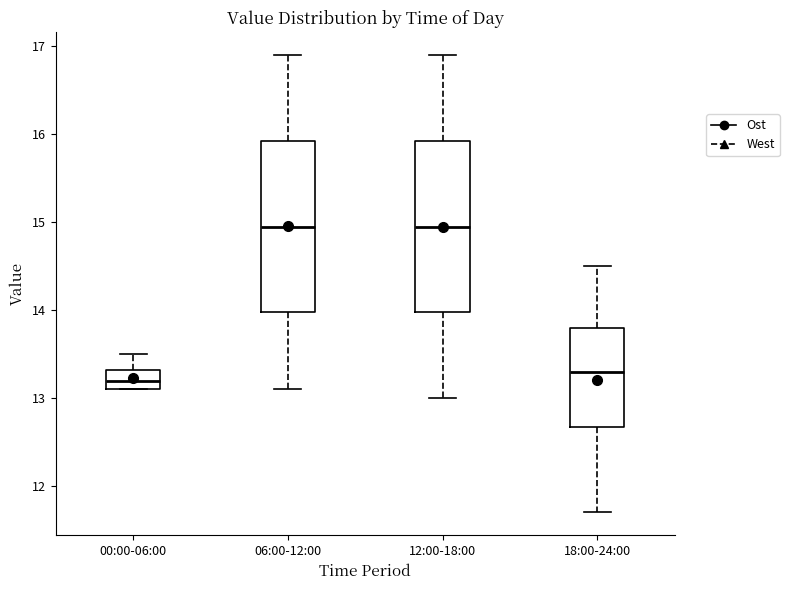

Reading left to right, read every box against the y-axis: the position of its median line, the range the box covers, and the ends of its whiskers. The values are not printed on the chart, so give them approximately, as read against the axis.

00:00-06:00: median 13.2, box 13.1 to 13.3, whiskers 13.1 to 13.5
06:00-12:00: median 15.0, box 14.0 to 15.9, whiskers 13.1 to 16.9
12:00-18:00: median 15.0, box 14.0 to 15.9, whiskers 13.0 to 16.9
18:00-24:00: median 13.3, box 12.7 to 13.8, whiskers 11.7 to 14.5